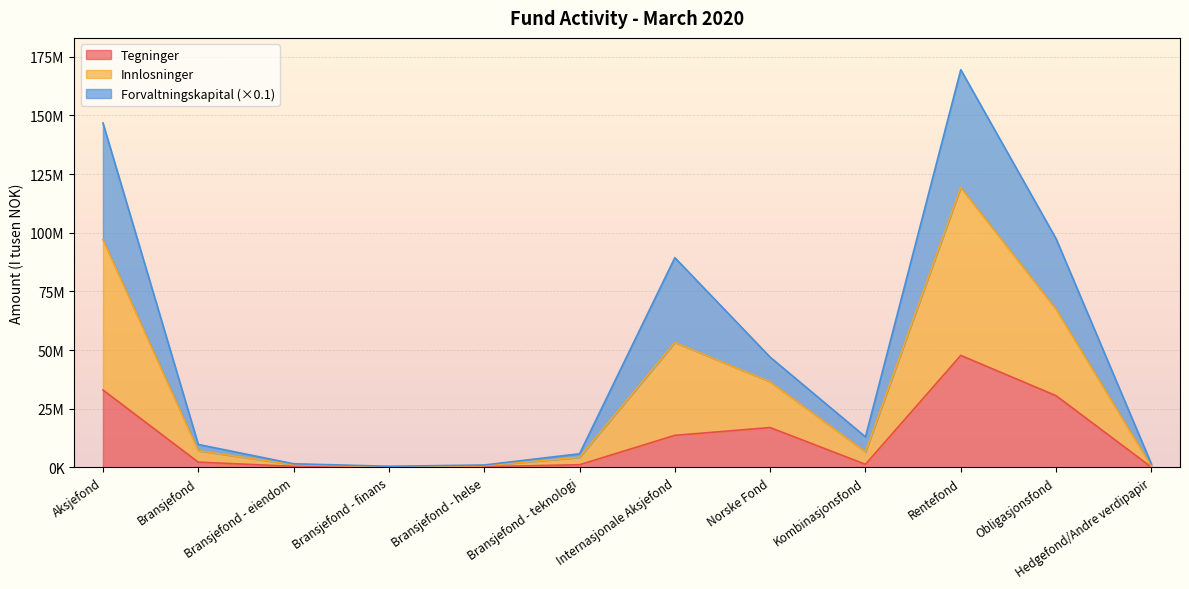

Does the chart display data point markers on the line(s)?

No